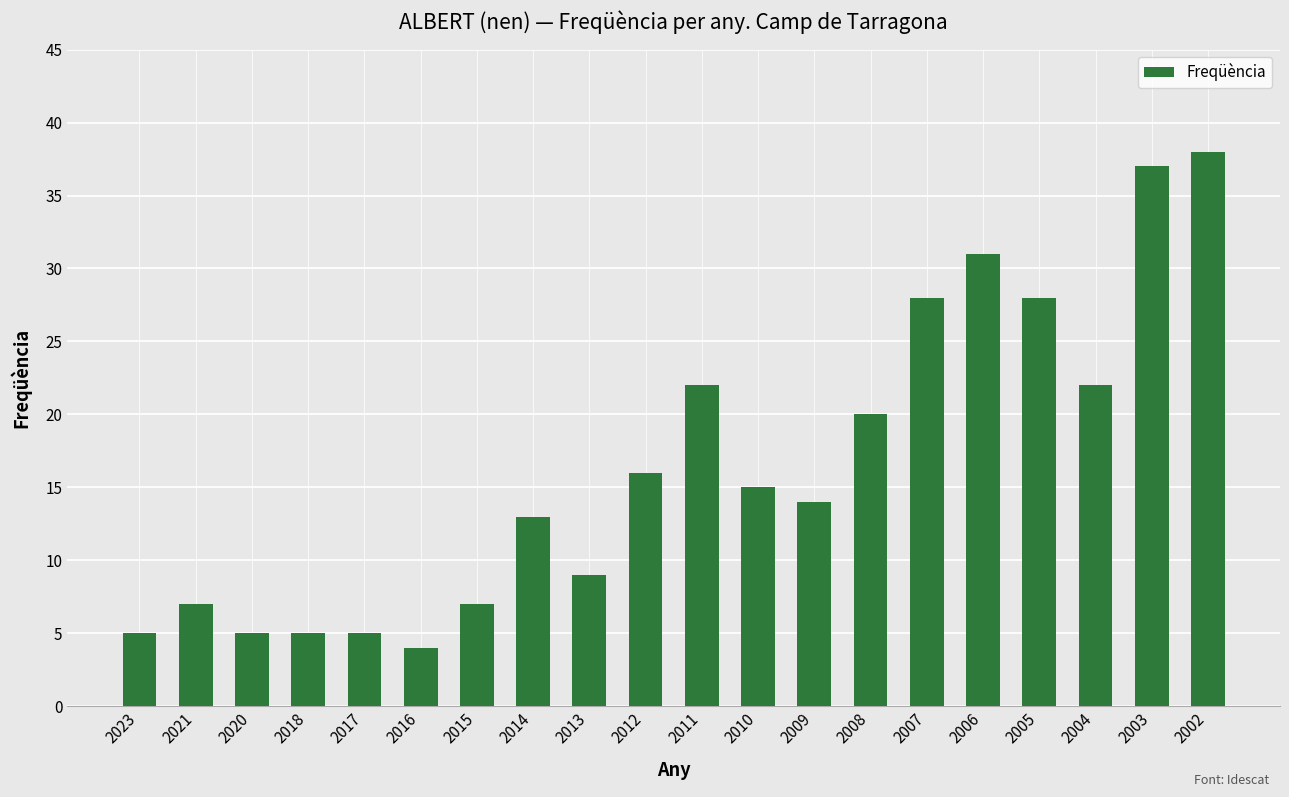

Between 2021 and 2008, which is larger?

2008